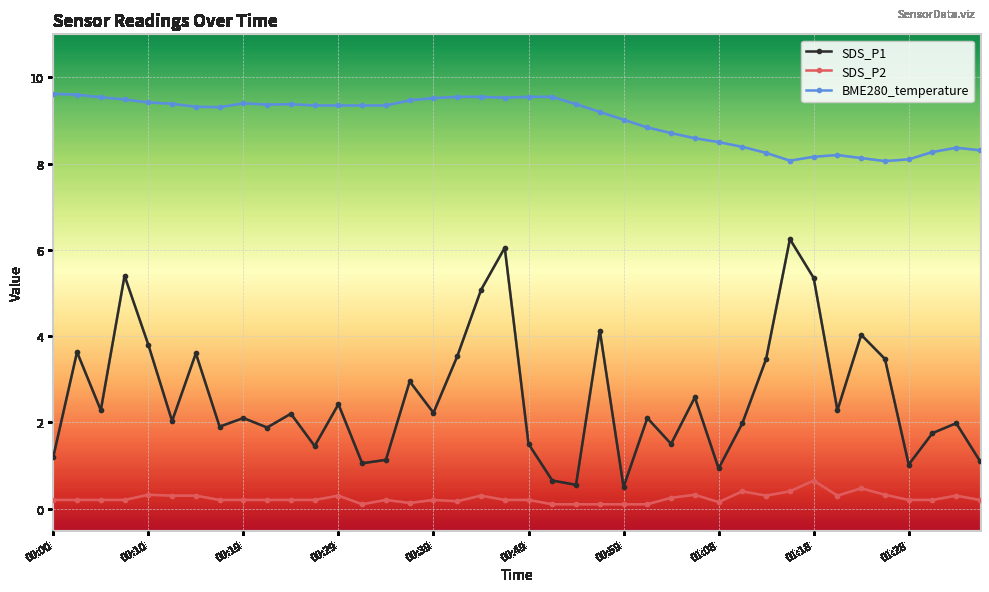

What is the difference between the maximum and minimum values in the BME280_temperature series?

1.6